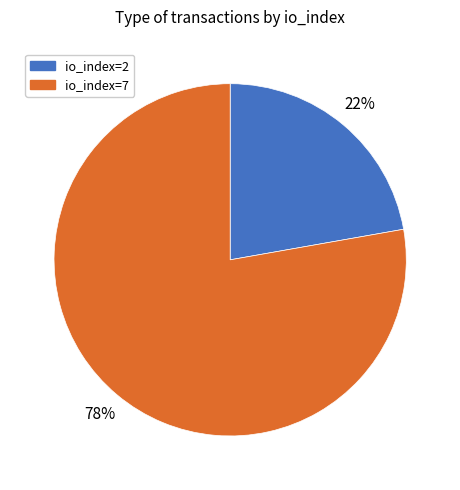

Is there any slice that represents more than half of the pie?

Yes